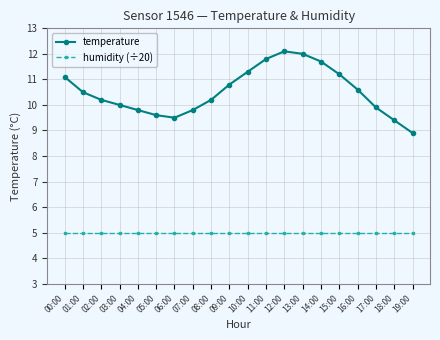

What is the sum of all humidity (÷20) values?

99.9